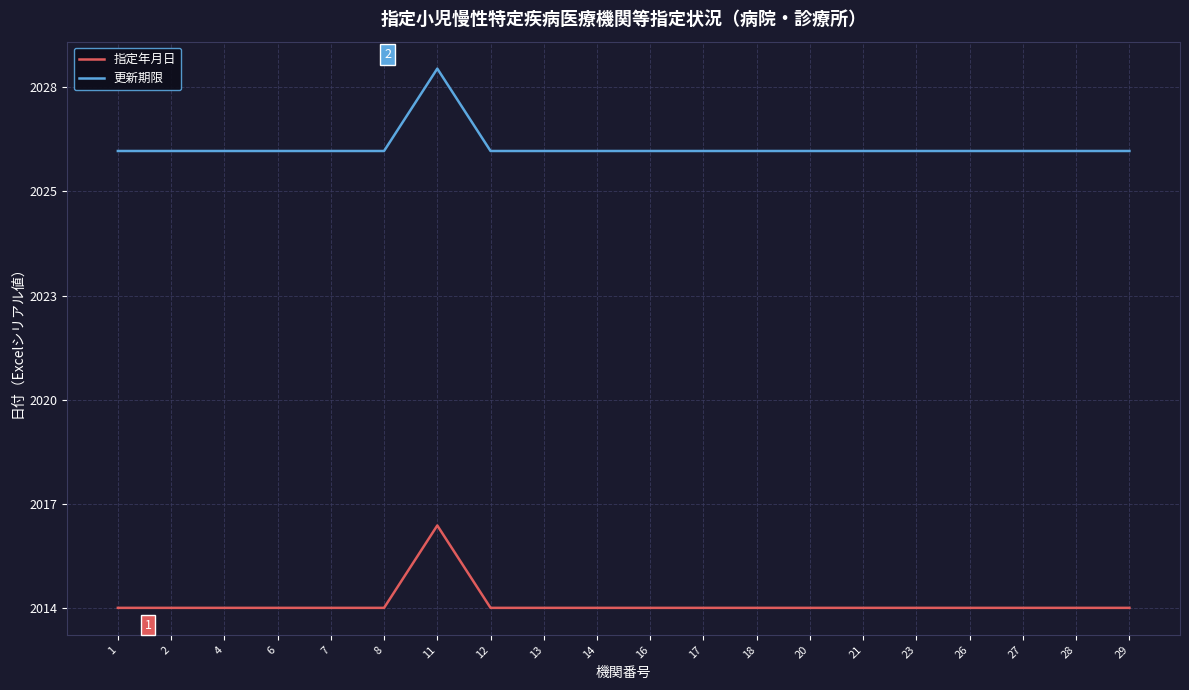

List the series in order of their overall mean, highest first.

更新期限, 指定年月日